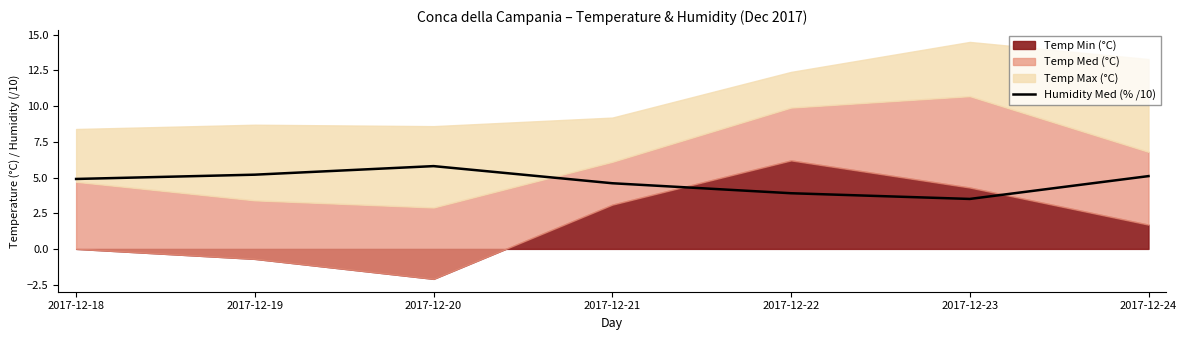

Does the chart display data point markers on the line(s)?

No